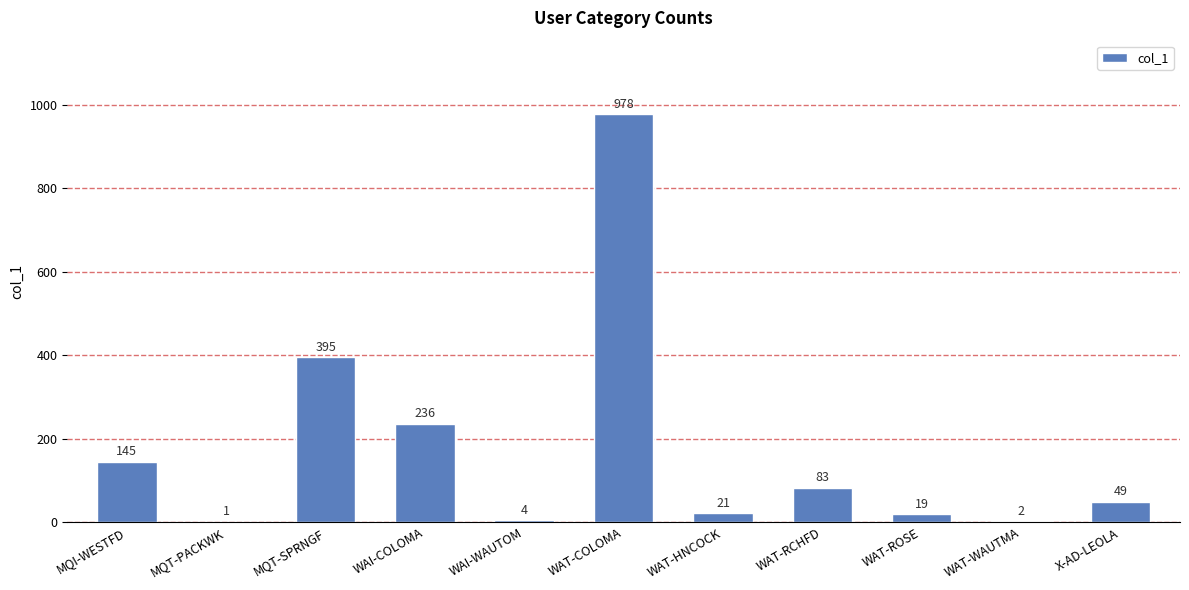

Is it true that the value at WAT-HNCOCK is 21?

True